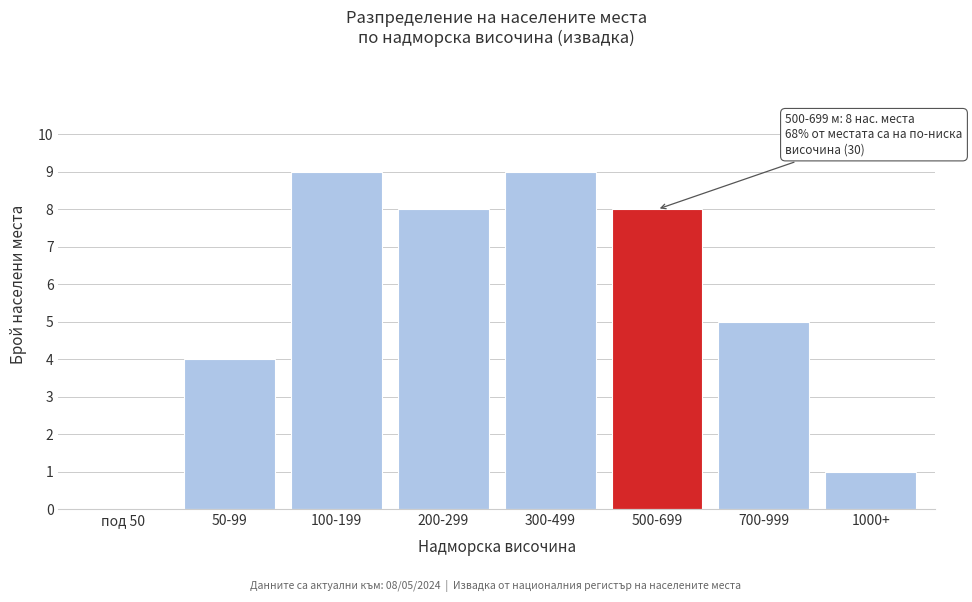

Reading left to right, what are all the values shown in this chart?

под 50=0	50-99=4	100-199=9	200-299=8	300-499=9	500-699=8	700-999=5	1000+=1